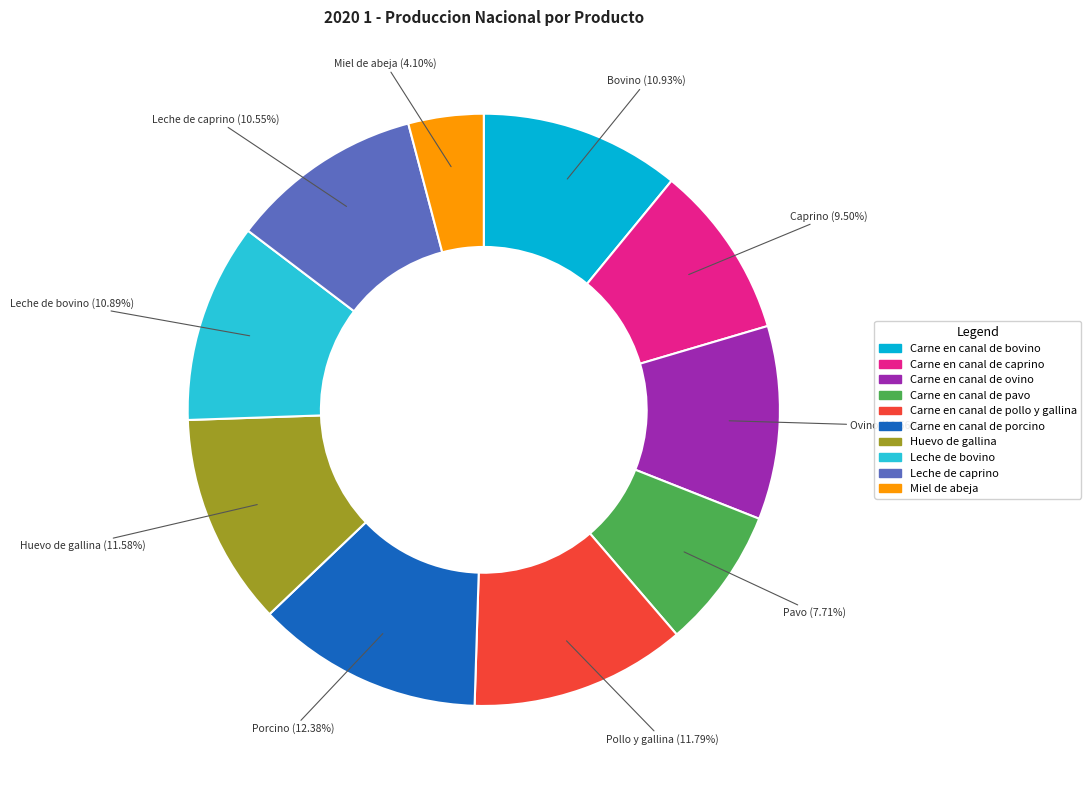

True or false: Leche de caprino accounts for 18% of the total.

False